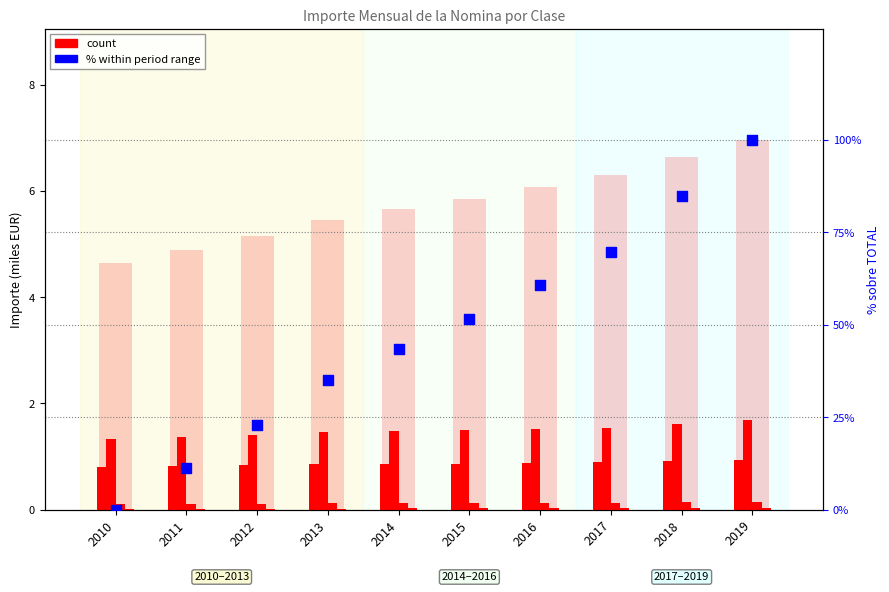

At how many categories does at least one series exceed 27?

7